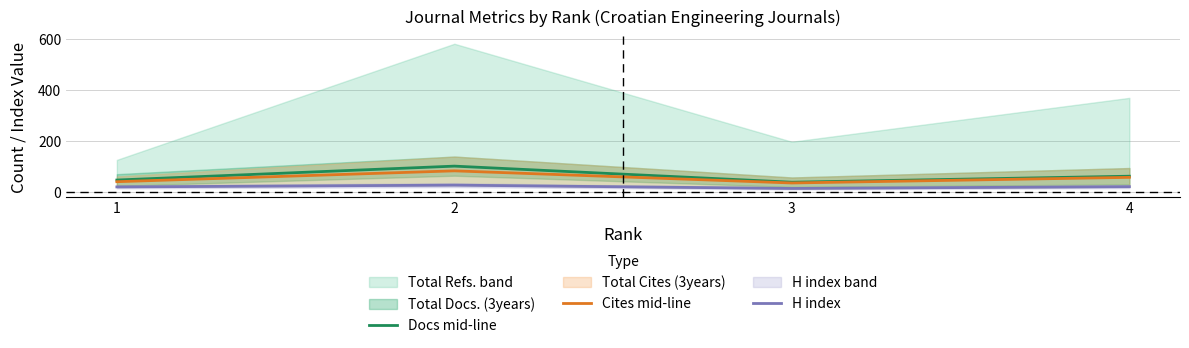

At which category does the chart reach its minimum across all series?

3